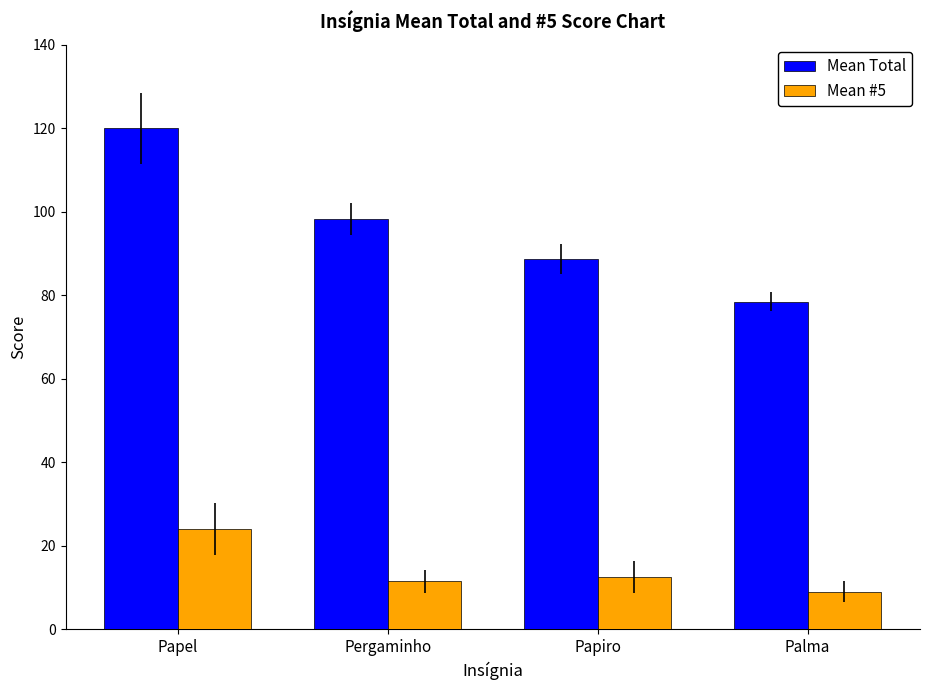

What is the total value across all series at Papel?

144.0